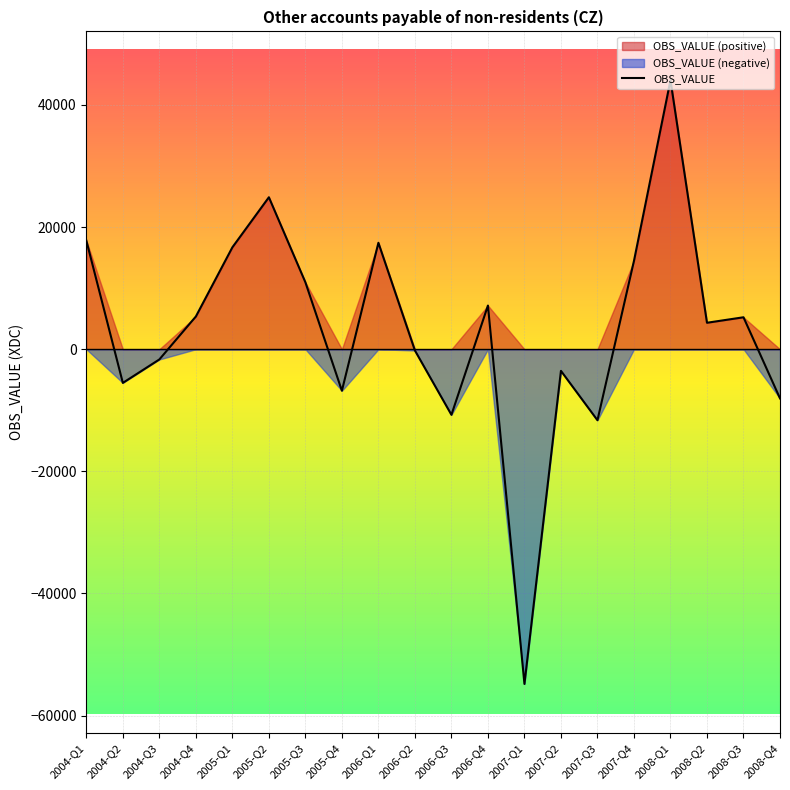

Reading left to right, list all the values displayed in this chart.

2004-Q1=17789	2004-Q2=-5514	2004-Q3=-1676	2004-Q4=5359	2005-Q1=16688	2005-Q2=24888	2005-Q3=10962	2005-Q4=-6800	2006-Q1=17431	2006-Q2=-211	2006-Q3=-10745	2006-Q4=7152	2007-Q1=-54823	2007-Q2=-3546	2007-Q3=-11633	2007-Q4=14463	2008-Q1=44052	2008-Q2=4333	2008-Q3=5231	2008-Q4=-8054